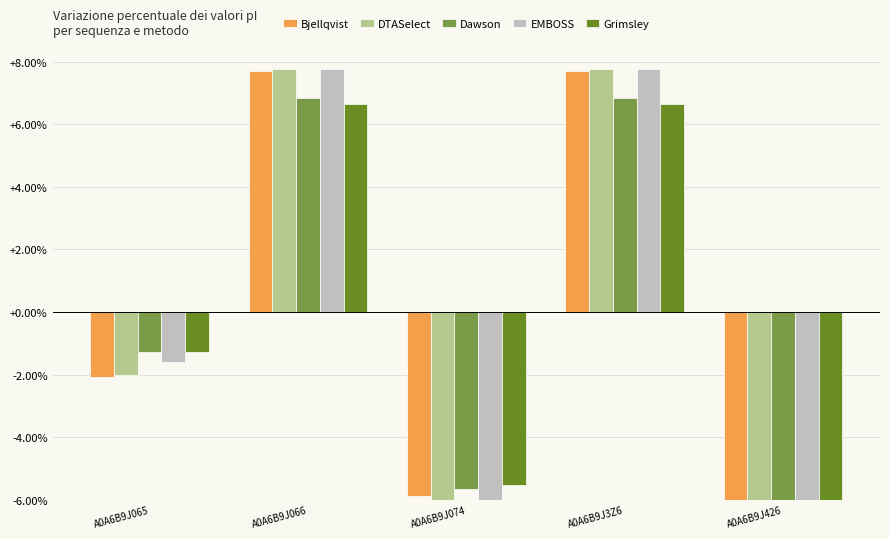

Reading left to right, transcribe all the data shown in this chart.

Bjellqvist: -2.1	7.7	-5.9	7.7	-7.4
DTASelect: -2.0	7.8	-6.1	7.8	-7.4
Dawson: -1.3	6.8	-5.7	6.8	-6.8
EMBOSS: -1.6	7.8	-6.4	7.8	-7.5
Grimsley: -1.3	6.6	-5.5	6.6	-6.5